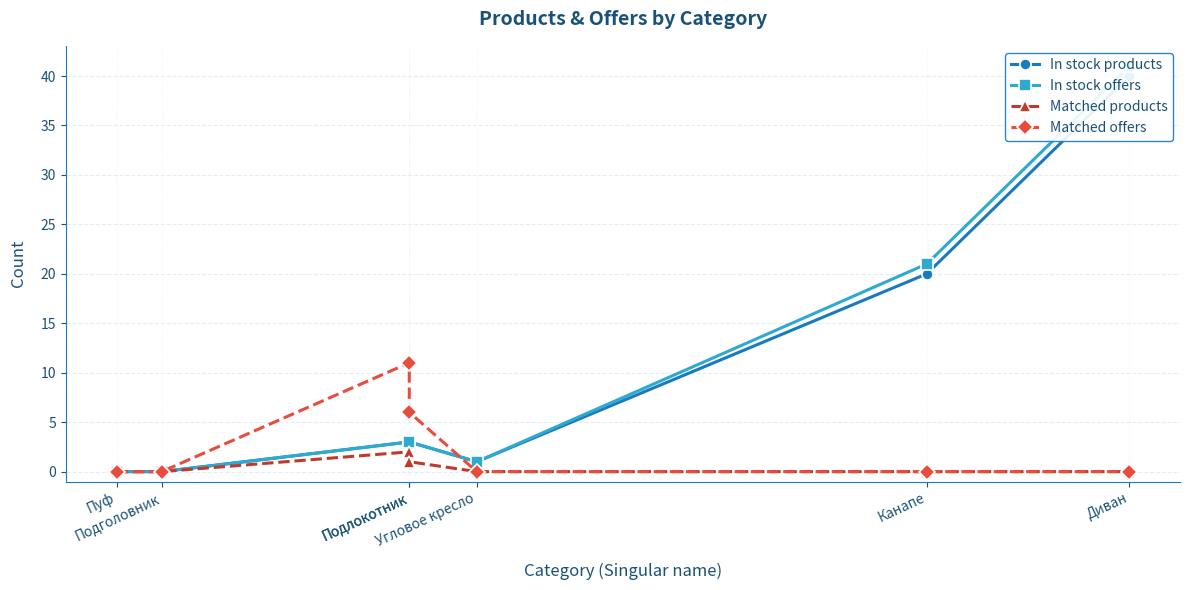

At which label is In stock products closest to 20?

Канапе